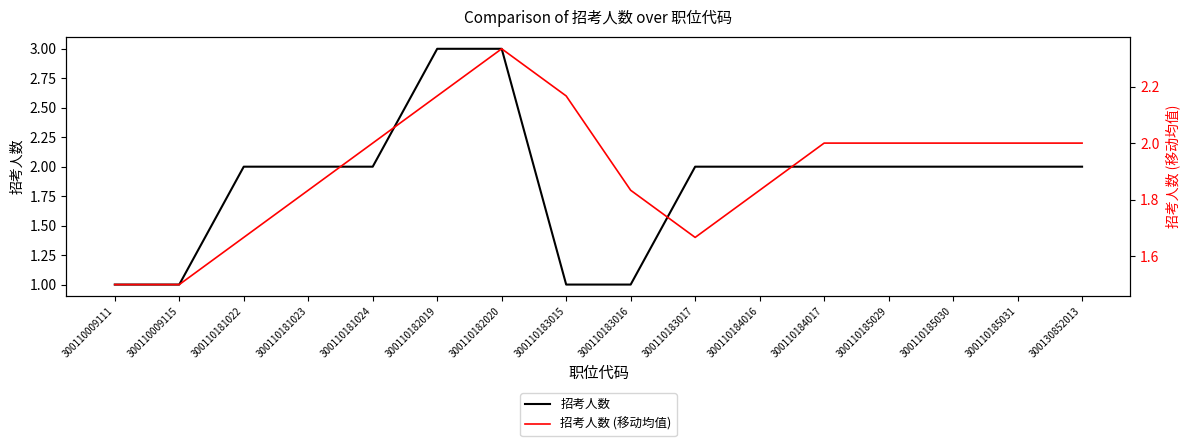

How many categories are shown in the chart?

16